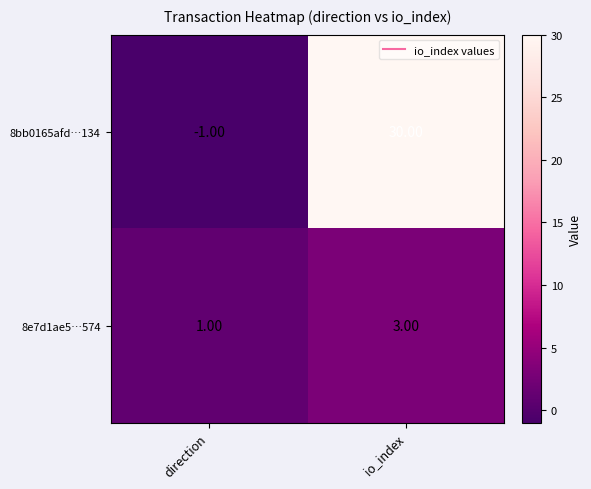

Which label corresponds to the smallest value in the chart?

direction